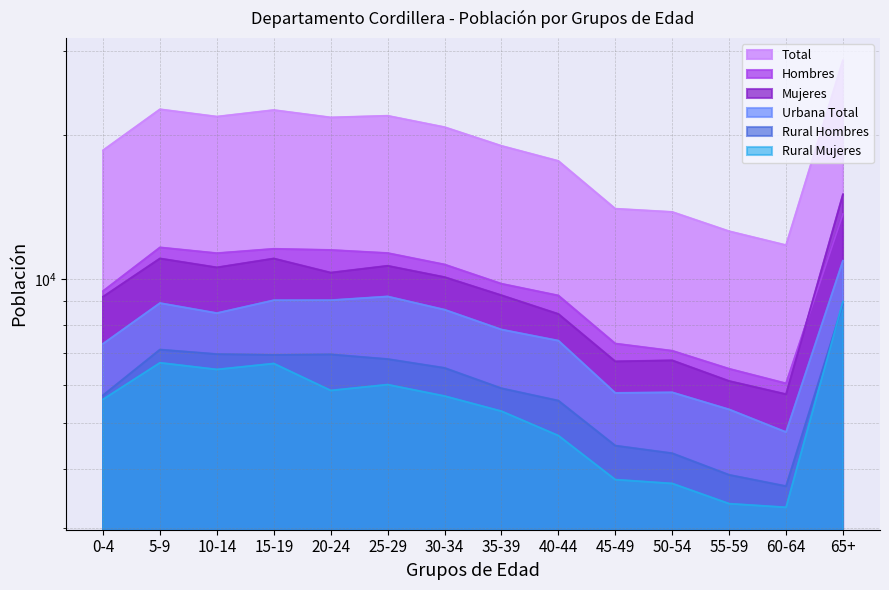

Is the value of Total at 0-4 greater than the value of Rural Hombres at 5-9?

Yes